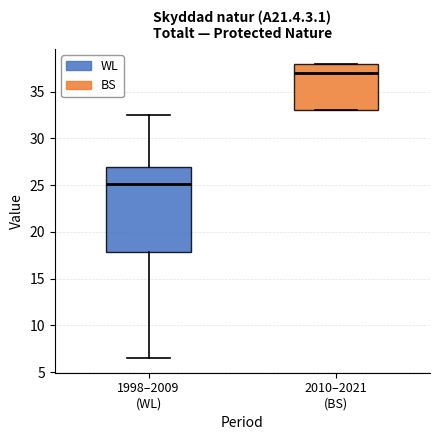

Which box's median line is the highest?

2010–2021 (BS)